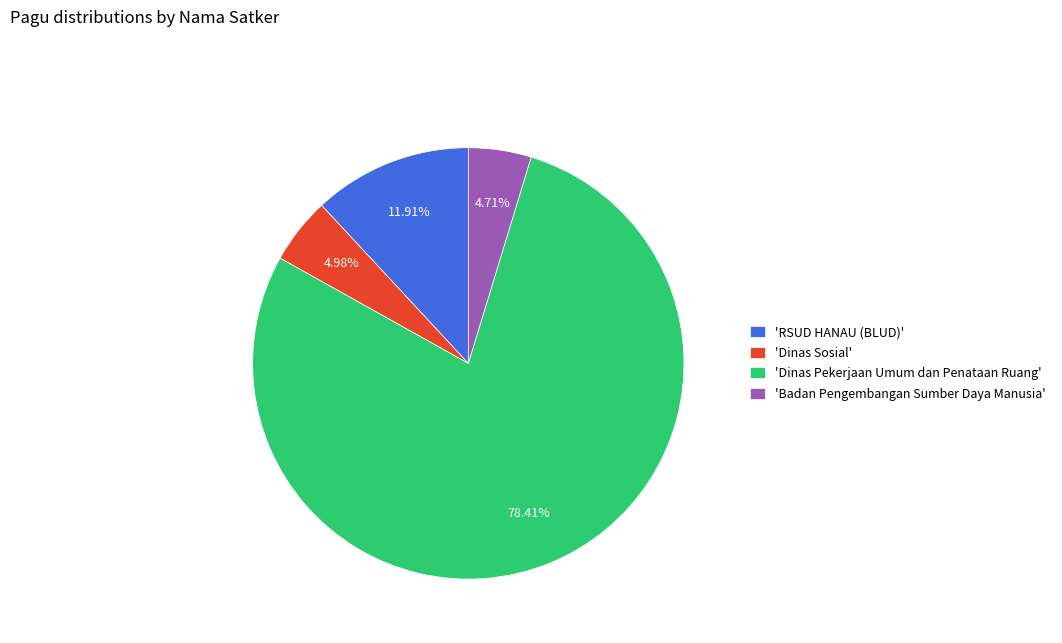

Approximately how many times larger is the value at 'Badan Pengembangan Sumber Daya Manusia' compared to 'RSUD HANAU (BLUD)'?

0.4